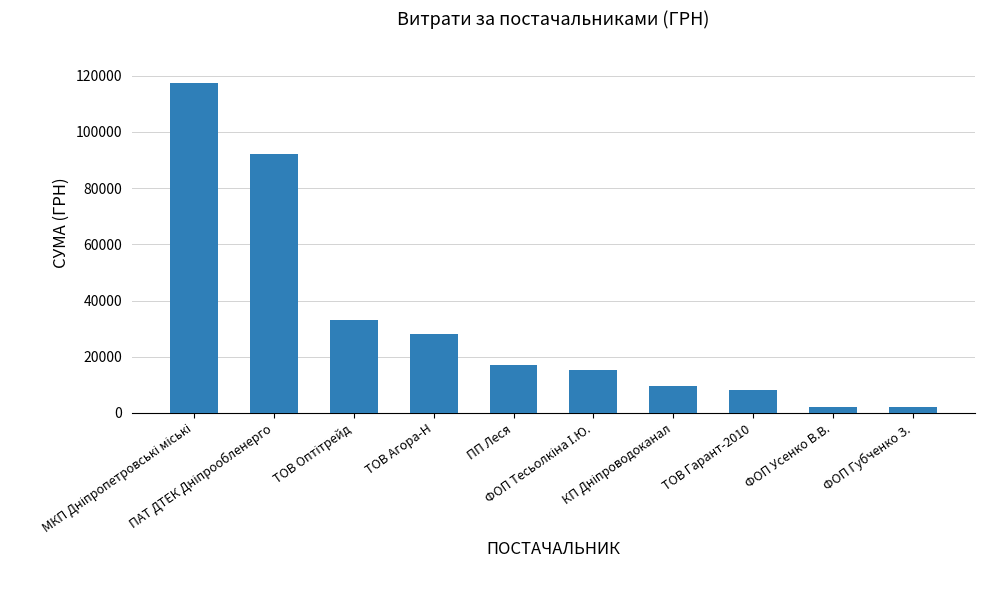

What is the greatest value displayed?

117568.8